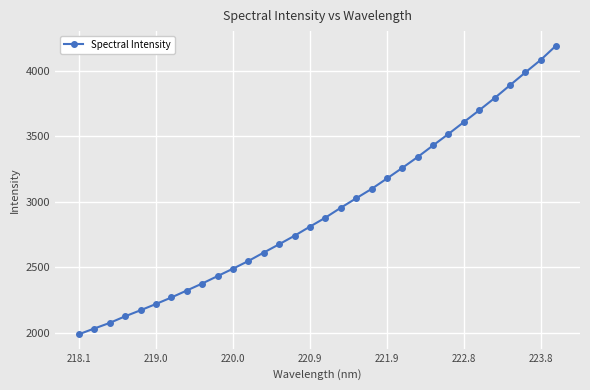

What is the value of the 27th point from the left?

3700.1